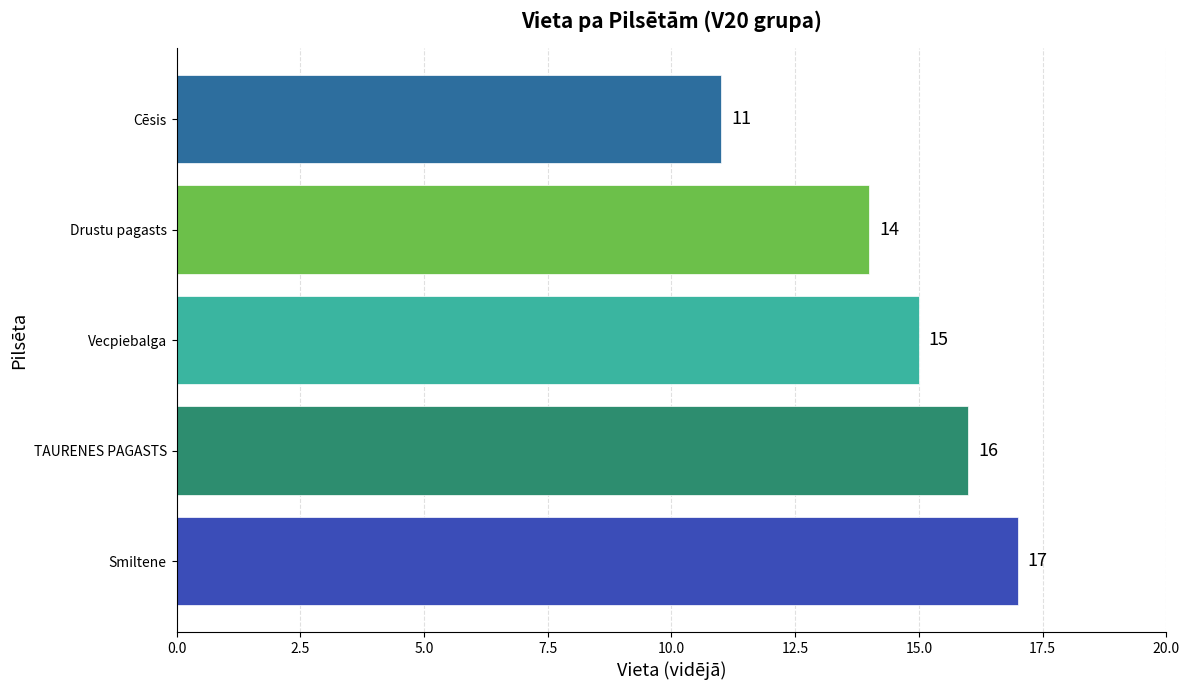

What is the greatest value displayed?

17